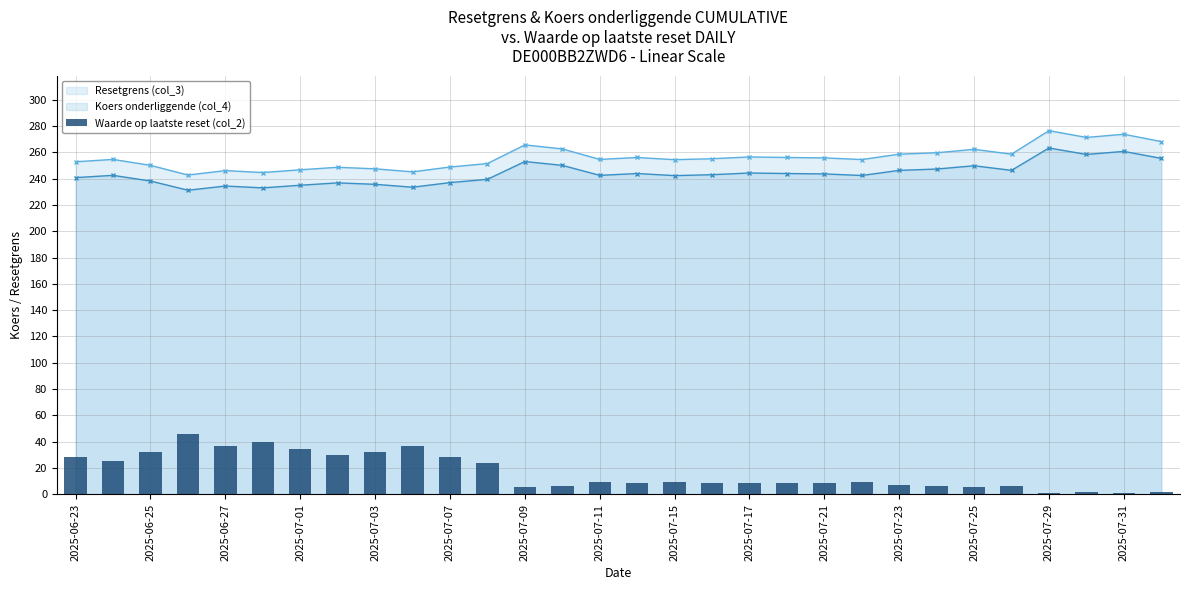

True or false: Koers onderliggende (col_4) and Resetgrens (col_3) intersect in this chart.

False